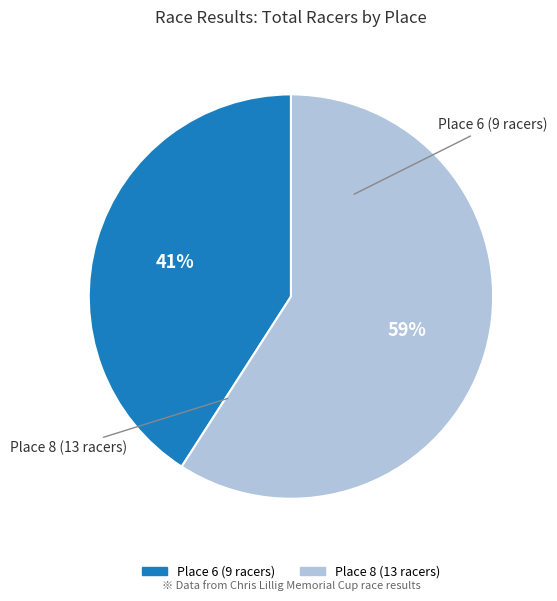

What percentage is the Place 8 (13 racers) slice, to the nearest percent?

59%